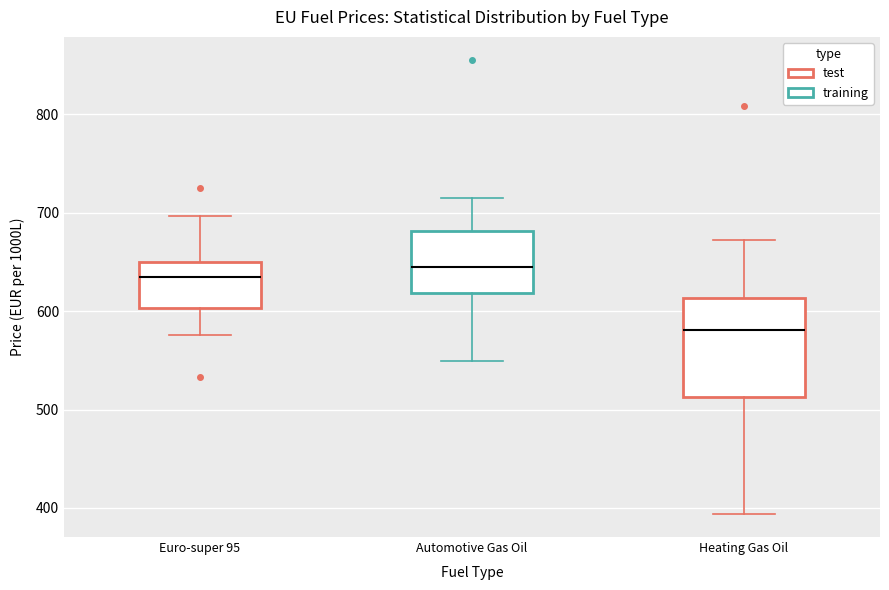

Which box is the tallest, from its lower edge to its upper edge?

Heating Gas Oil